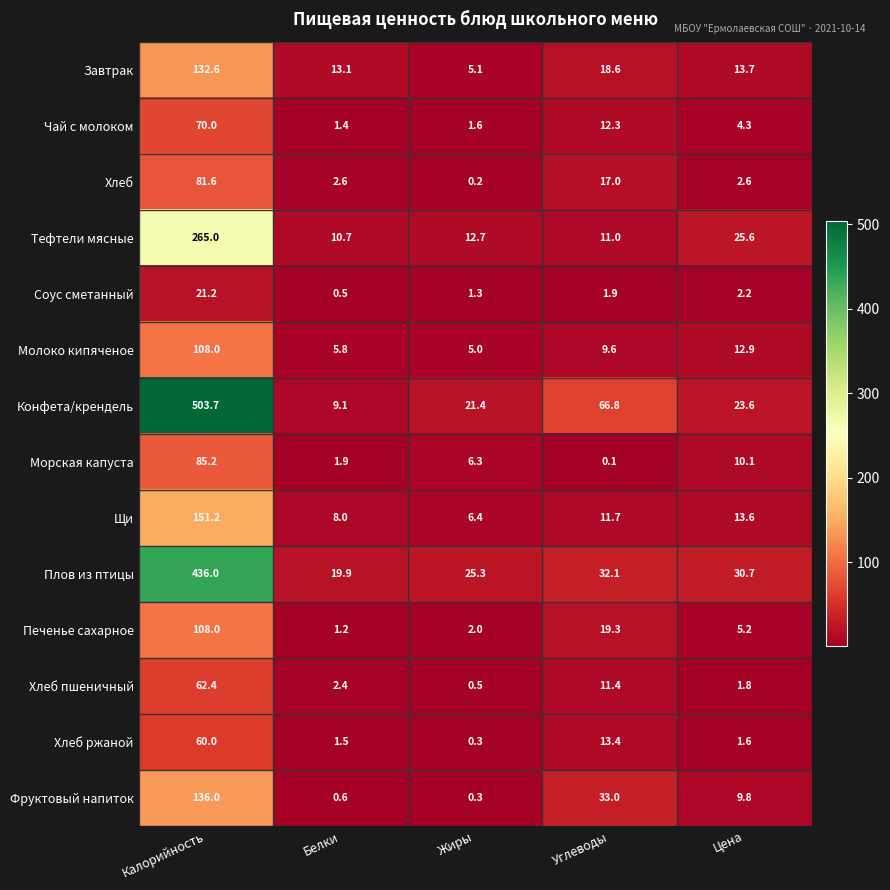

What is the difference between the Конфета/крендель values at Калорийность and Жиры?

482.3